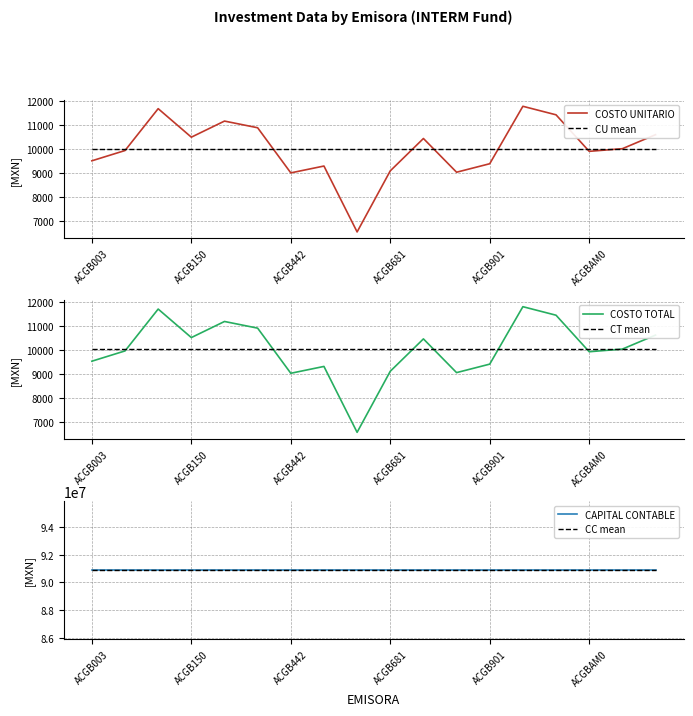

How many lines are shown in the chart?

6